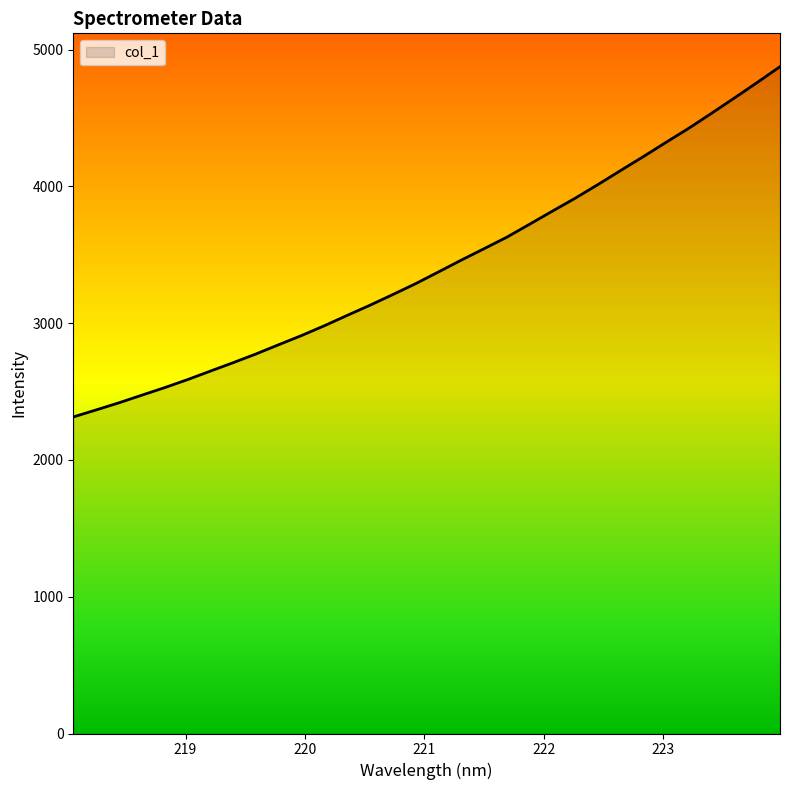

List the labels in order of value, largest first.

223.9802, 223.7895, 223.5987, 223.408, 223.2172, 223.0264, 222.8355, 222.6447, 222.4538, 222.263, 222.0721, 221.8812, 221.6902, 221.4993, 221.3083, 221.1174, 220.9264, 220.7354, 220.5444, 220.3533, 220.1623, 219.9712, 219.7801, 219.589, 219.3979, 219.2067, 219.0156, 218.8244, 218.6332, 218.442, 218.2508, 218.0596